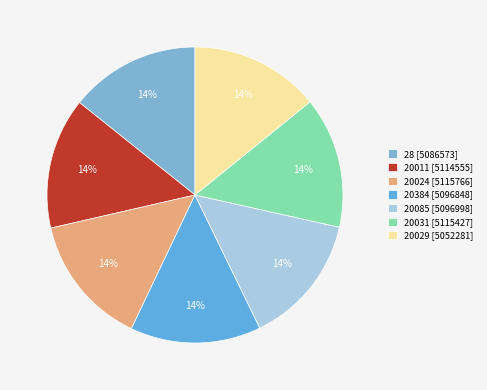

Is it true that 28 is 14% of the pie?

True